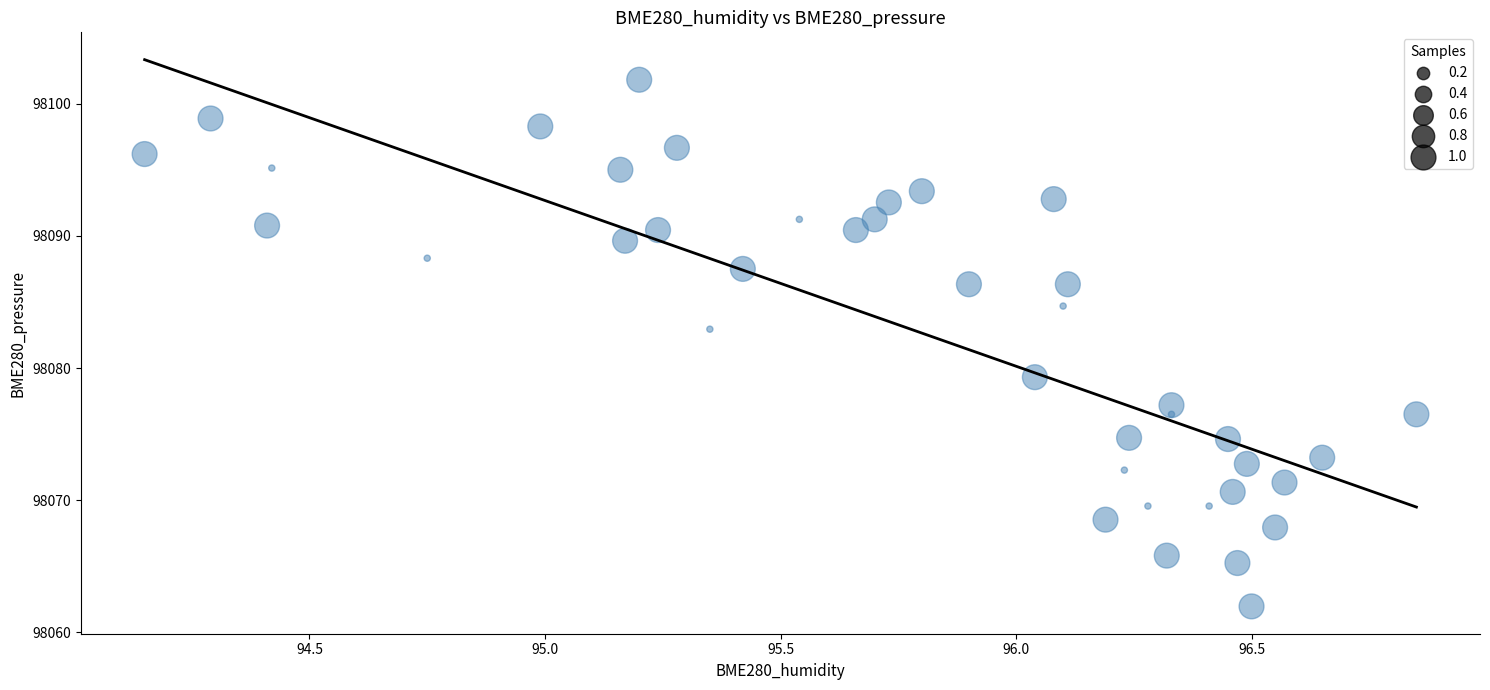

What is the range of Y values (max minus min)?

39.8